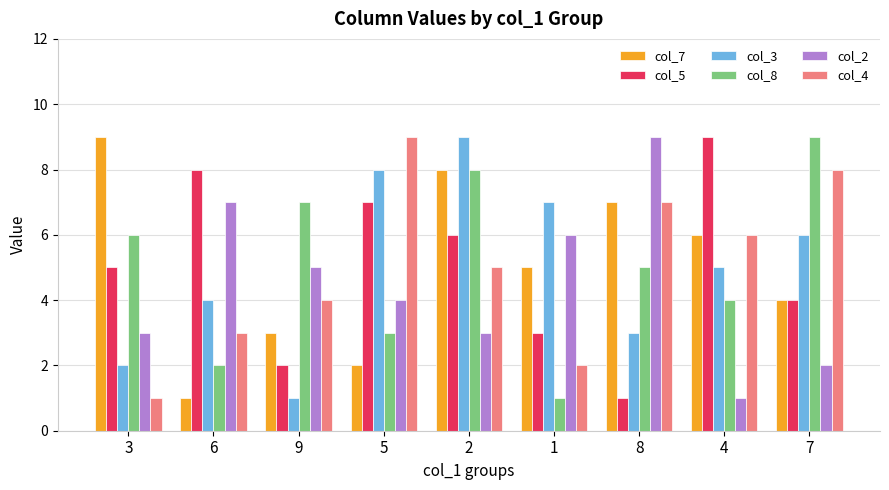

What is the approximate value of col_2 at 1?

6